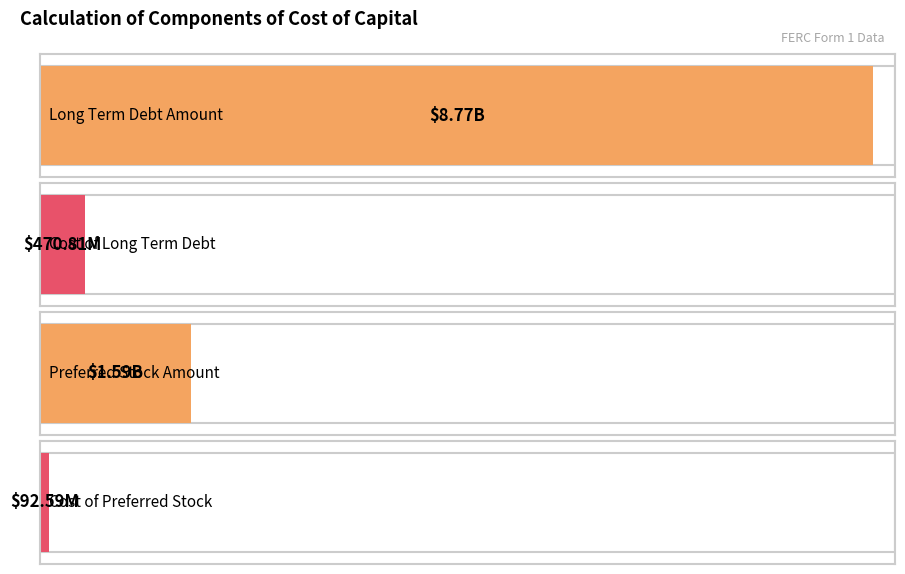

How many data points are less than 1588108873?

2